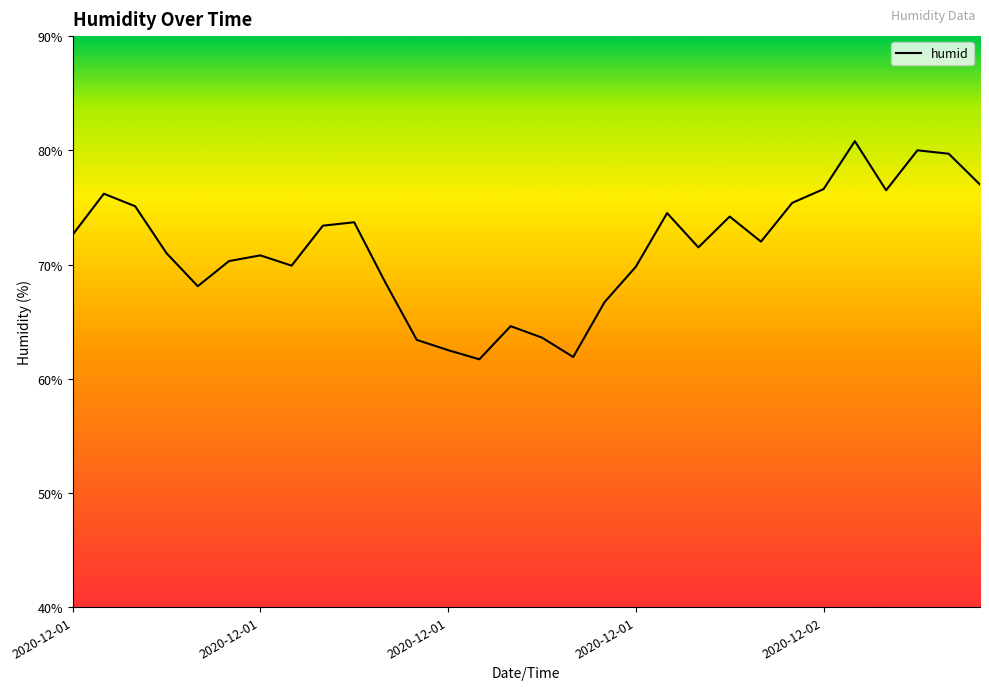

What is the maximum value shown in the chart?

80.8